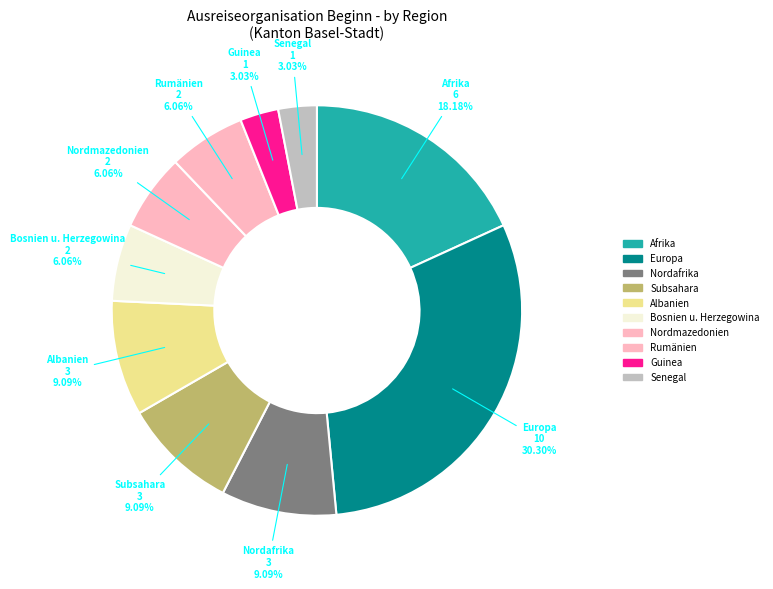

How many segments does this pie chart have?

10